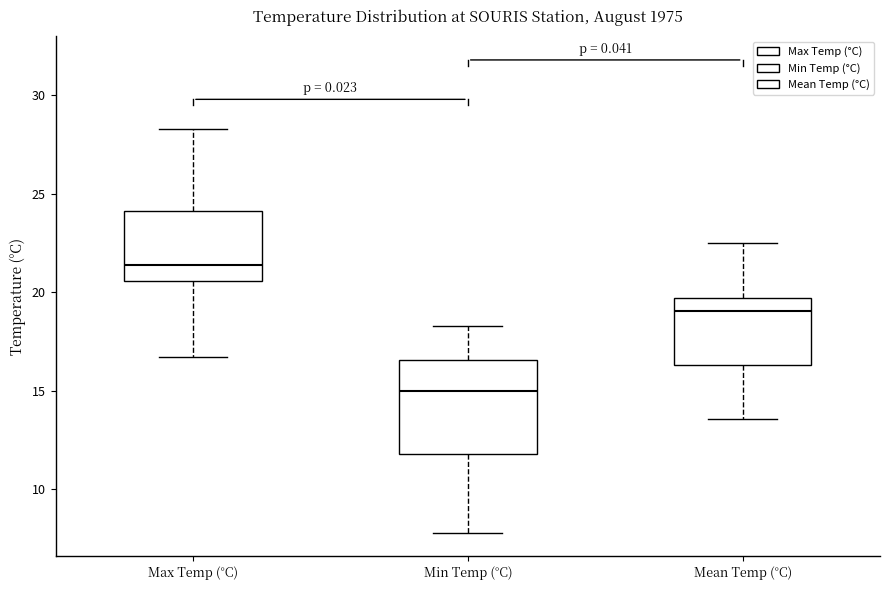

Reading left to right, transcribe this box plot: for each box, give where its median line is, the range the box spans, and where its two whiskers end, as read against the y-axis. The values are not printed on the chart, so give them approximately, as read against the axis.

Max Temp (°C): median 21.5, box 20.5 to 24.0, whiskers 16.5 to 28.5
Min Temp (°C): median 15.0, box 12.0 to 16.5, whiskers 8.0 to 18.5
Mean Temp (°C): median 19.0, box 16.5 to 19.5, whiskers 13.5 to 22.5